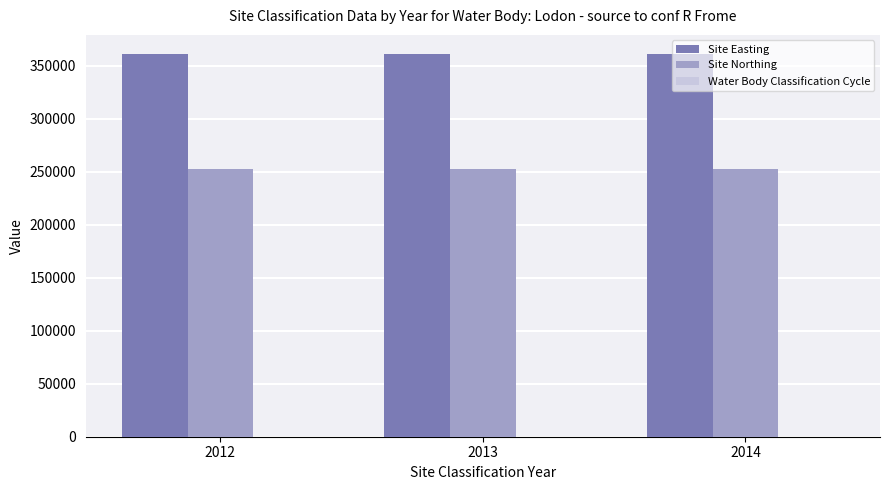

What is the maximum value for Site Easting?

361284